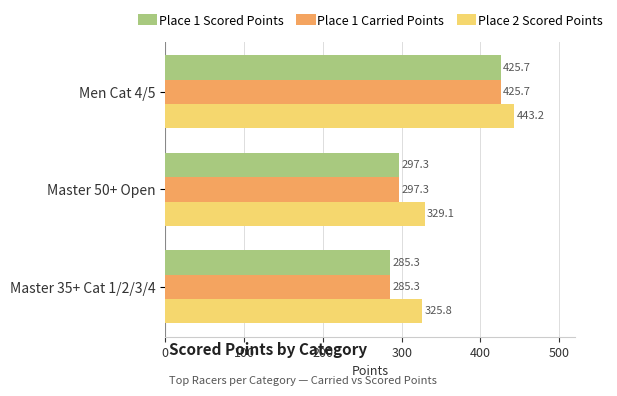

What is the difference between the Place 2 Scored Points values at Master 35+ Cat 1/2/3/4 and Master 50+ Open?

3.3